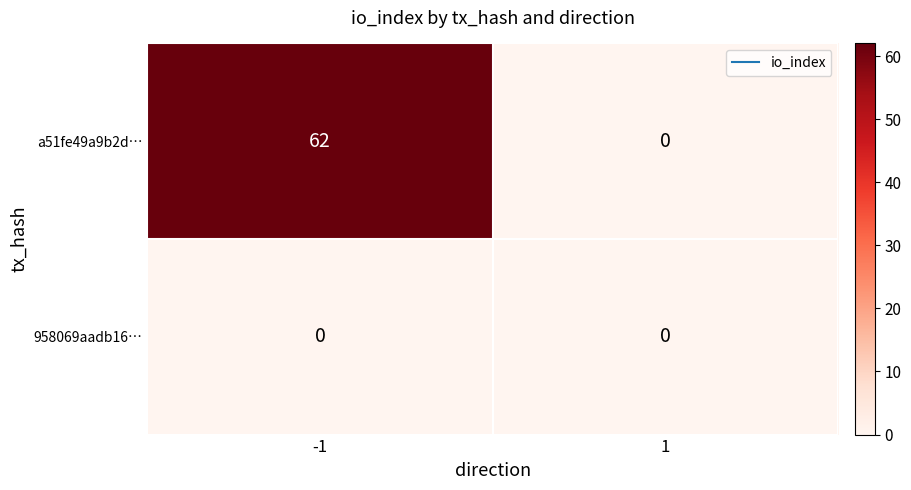

Which series has the largest range (max minus min)?

a51fe49a9b2d…